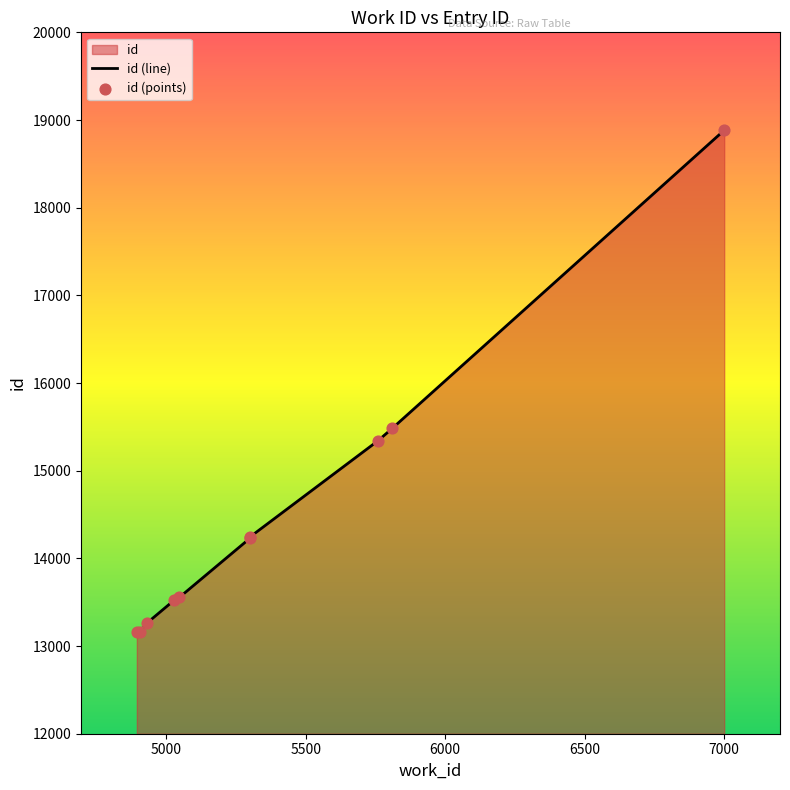

What is the change in value from 5302 to 5810?

+1234